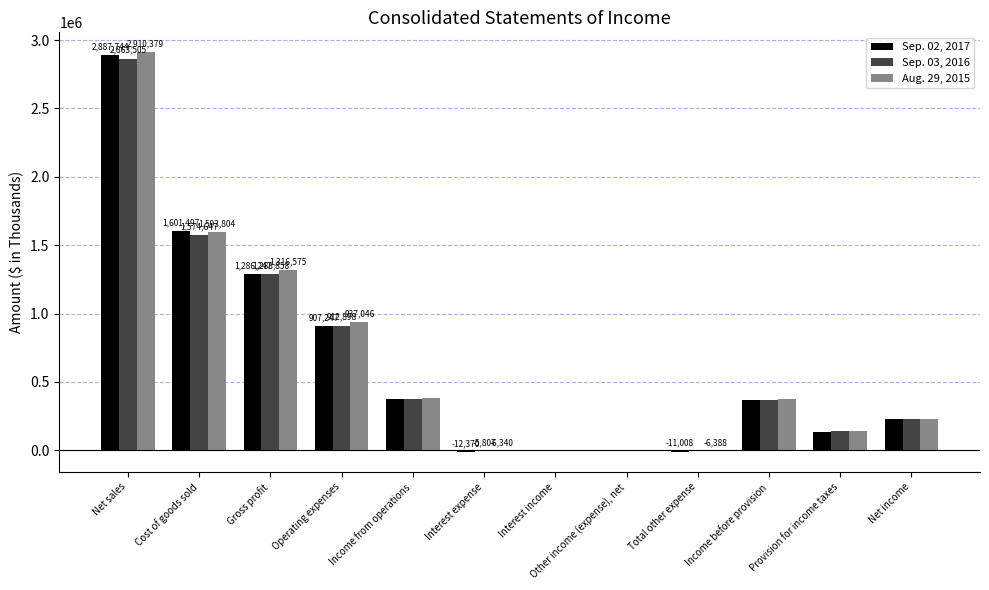

How many distinct data groups are displayed?

3